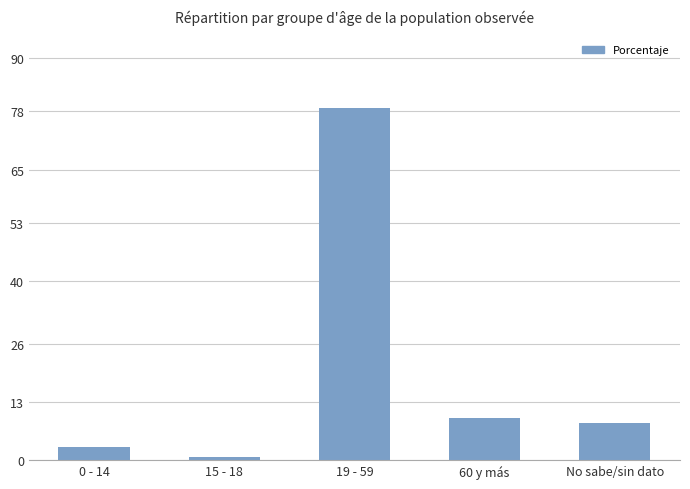

List the labels in order of value, smallest first.

15 - 18, 0 - 14, No sabe/sin dato, 60 y más, 19 - 59